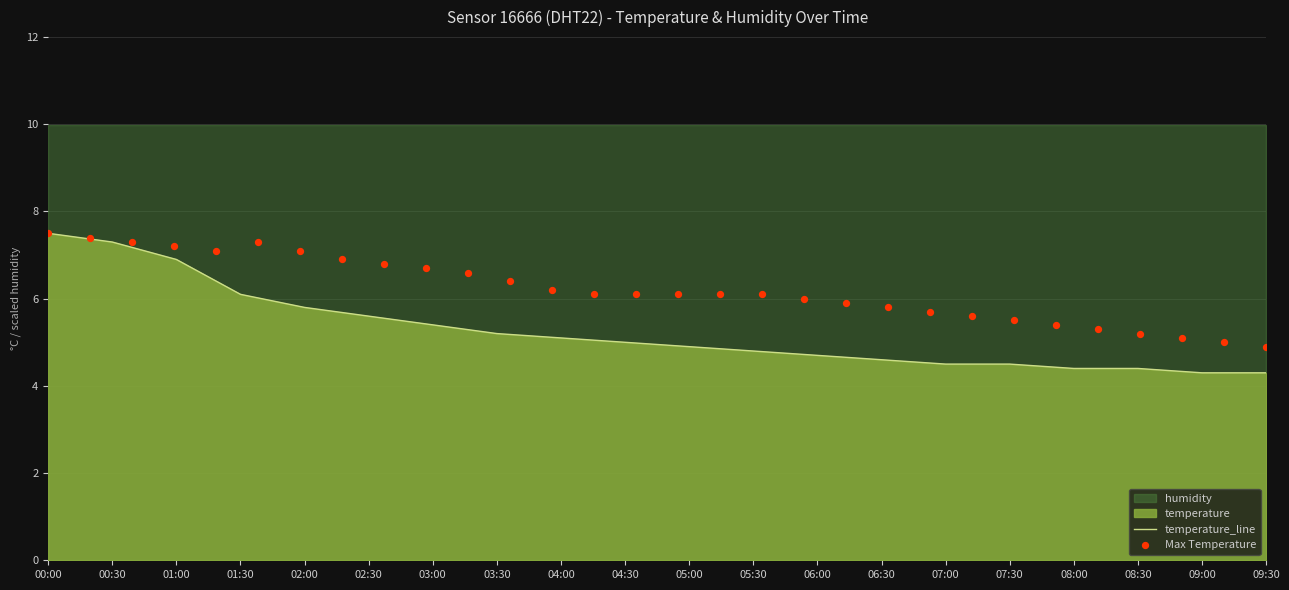

What is the change in value from 02:30 to 03:00?

-0.2